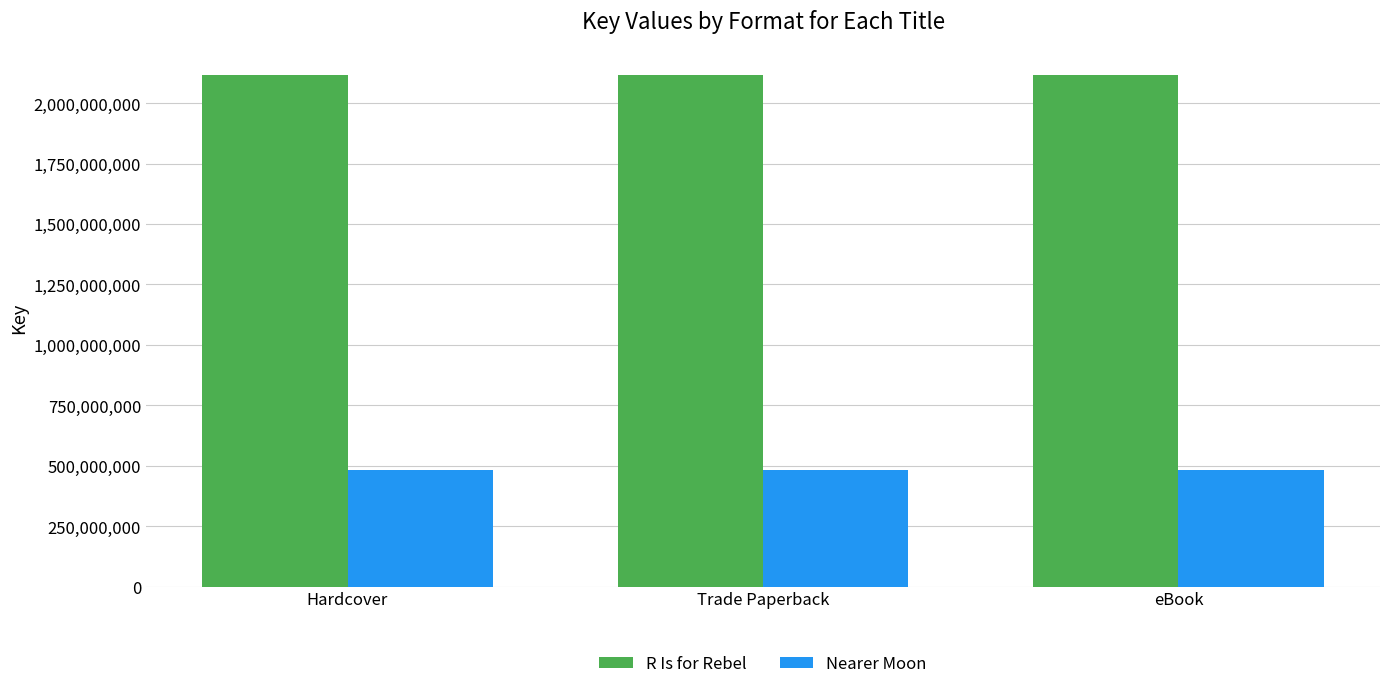

What is the maximum value shown in the chart?

2118502847